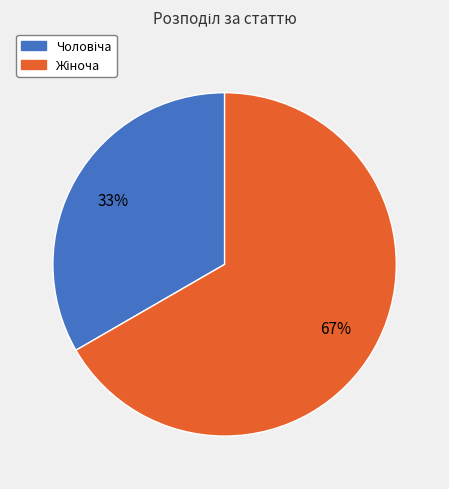

Count the number of slices in the pie.

2